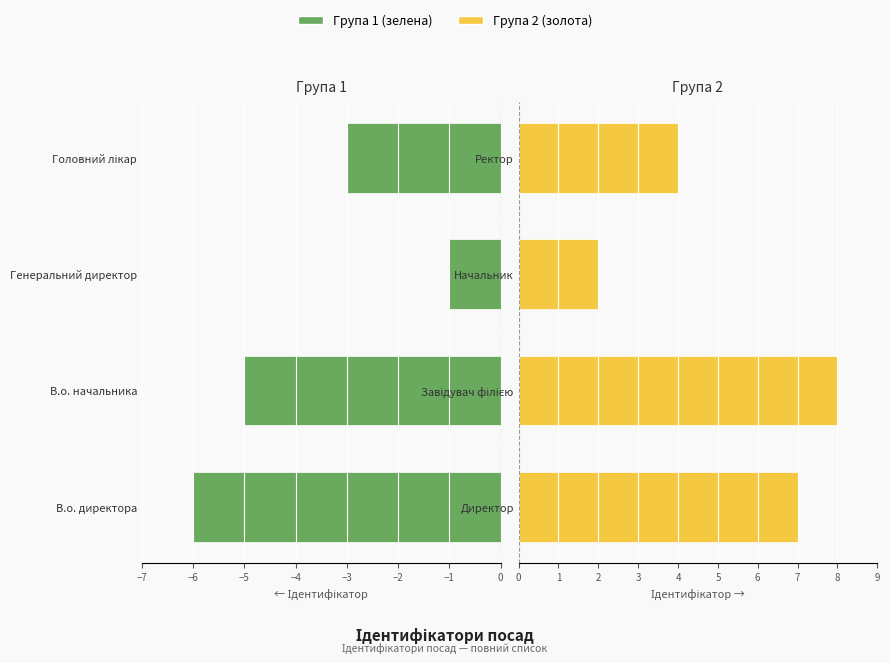

Where is Група 2 (золота) nearest to the value 5?

−4